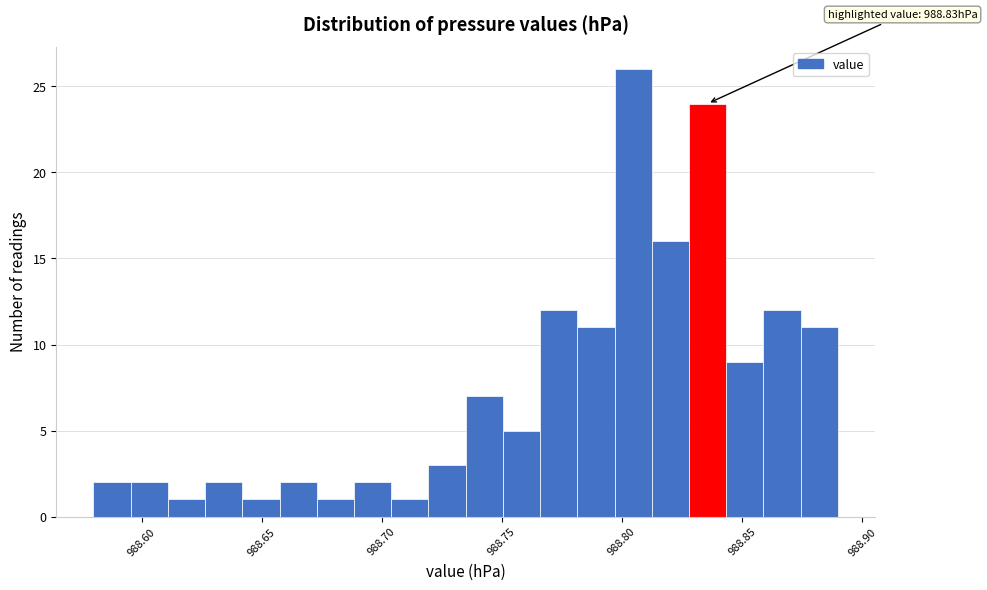

Around what value on the x-axis is the tallest bar? Give the approximate position of its centre, as read against the axis.

988.805